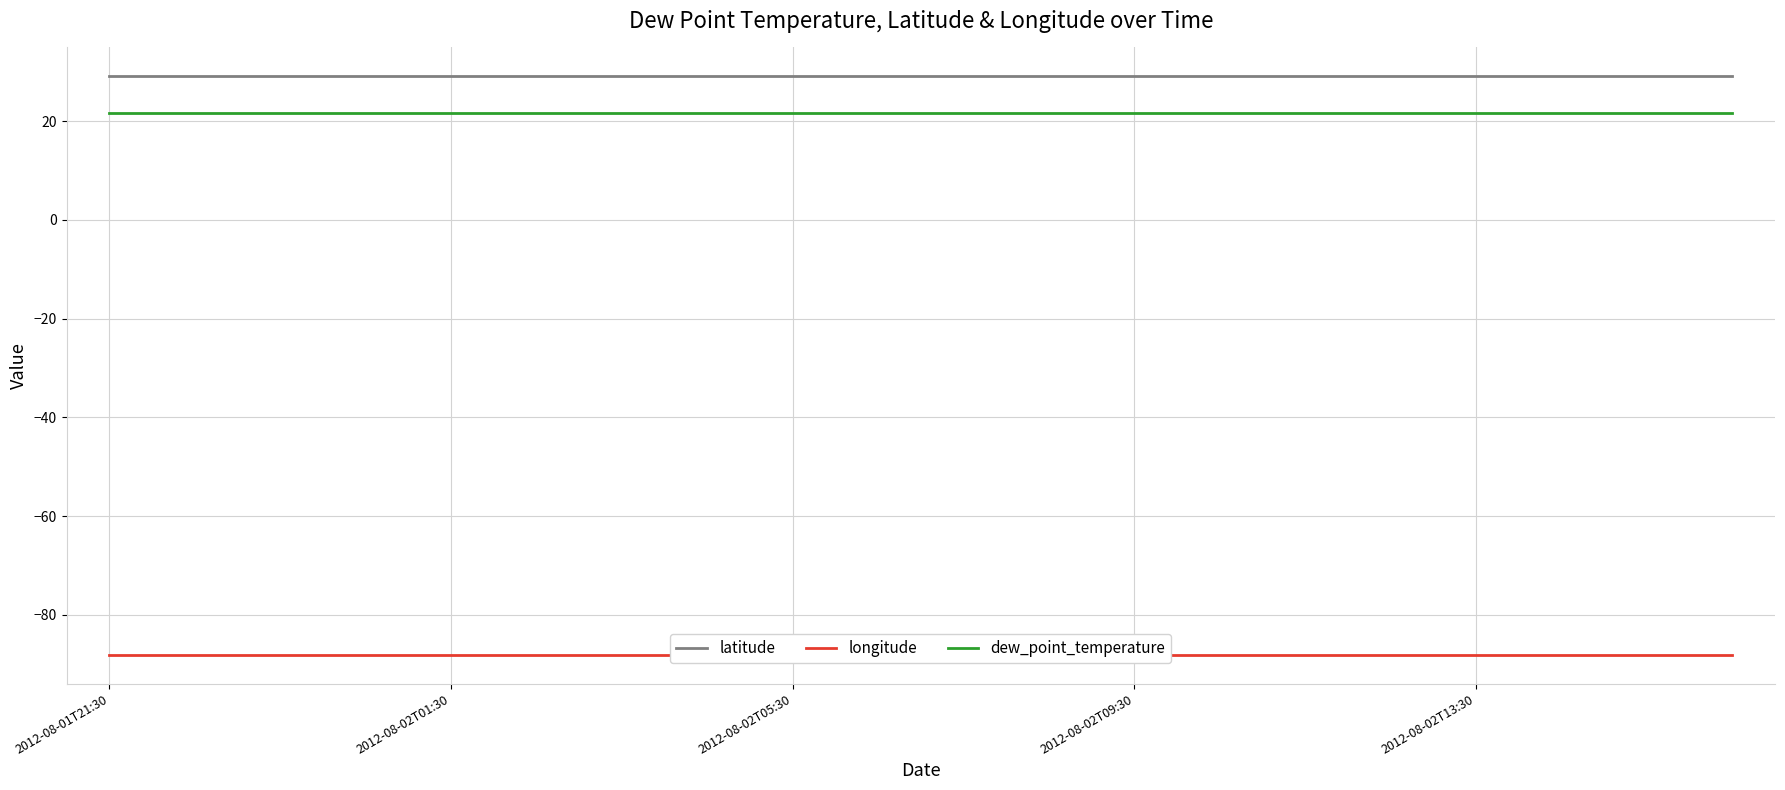

What is the maximum value for latitude?

29.1